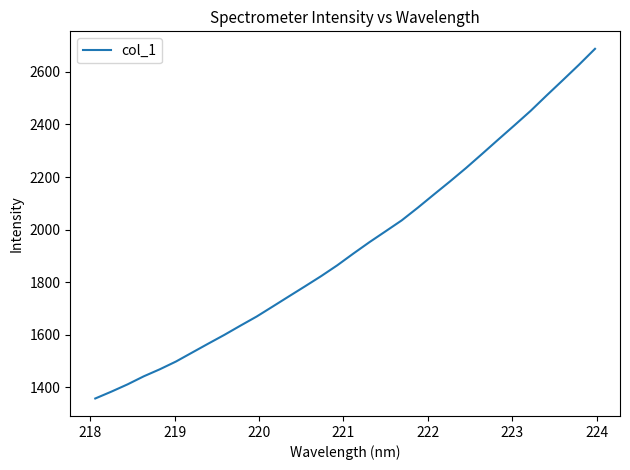

What is the maximum value shown in the chart?

2687.8